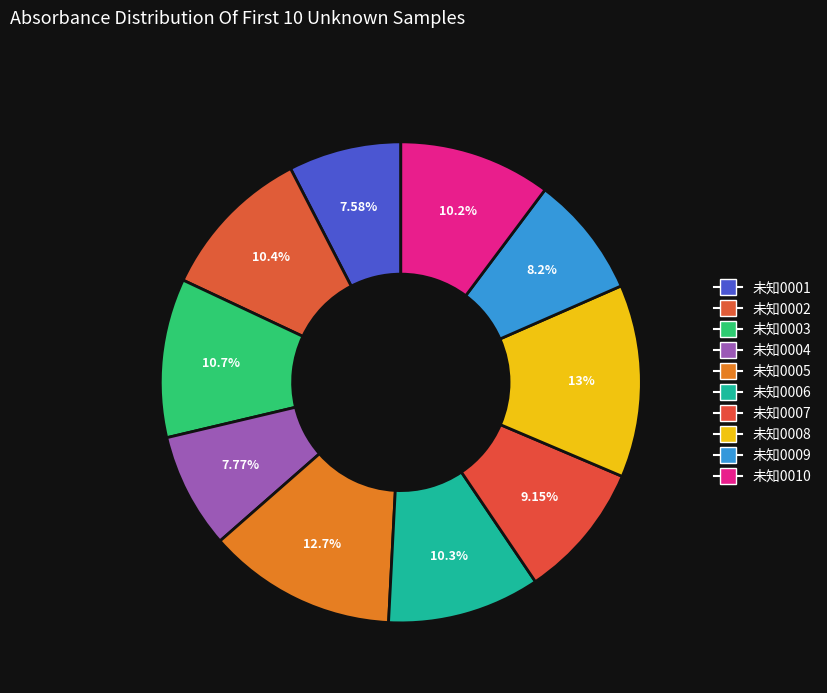

Which has a higher value, 未知0006 or 未知0004?

未知0006